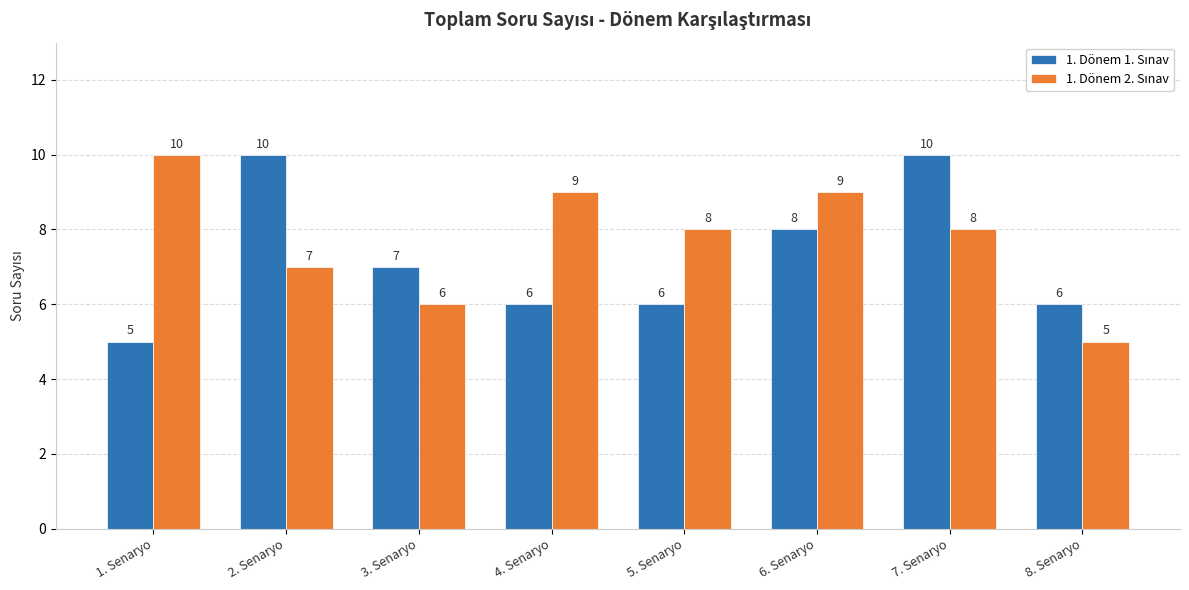

At how many categories does at least one series exceed 5?

8